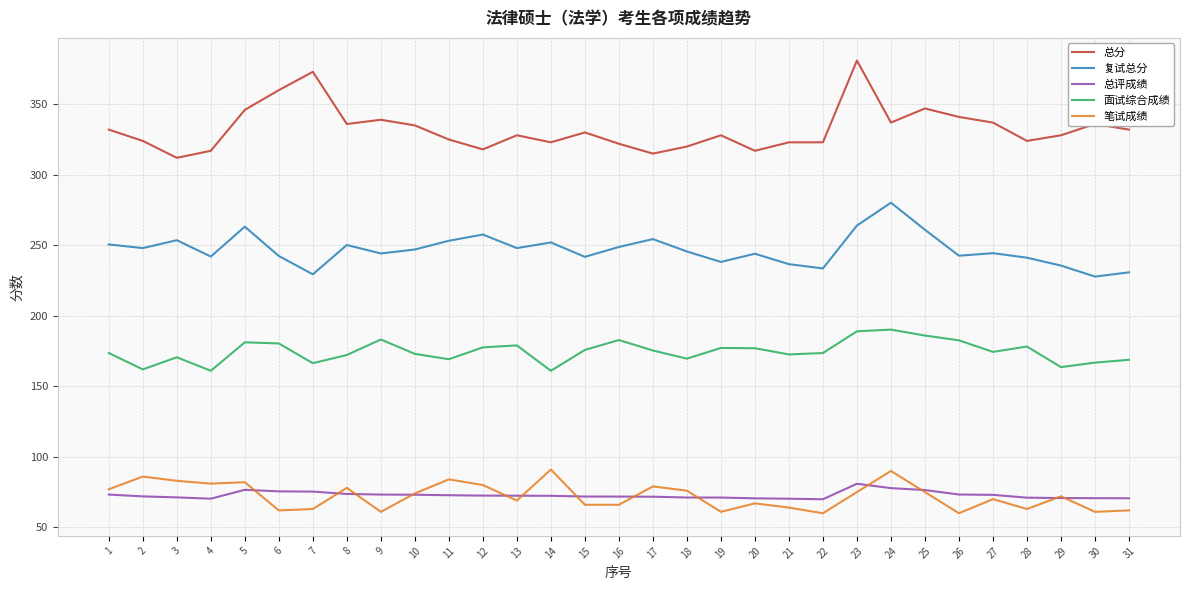

At how many categories does at least one series exceed 201?

31